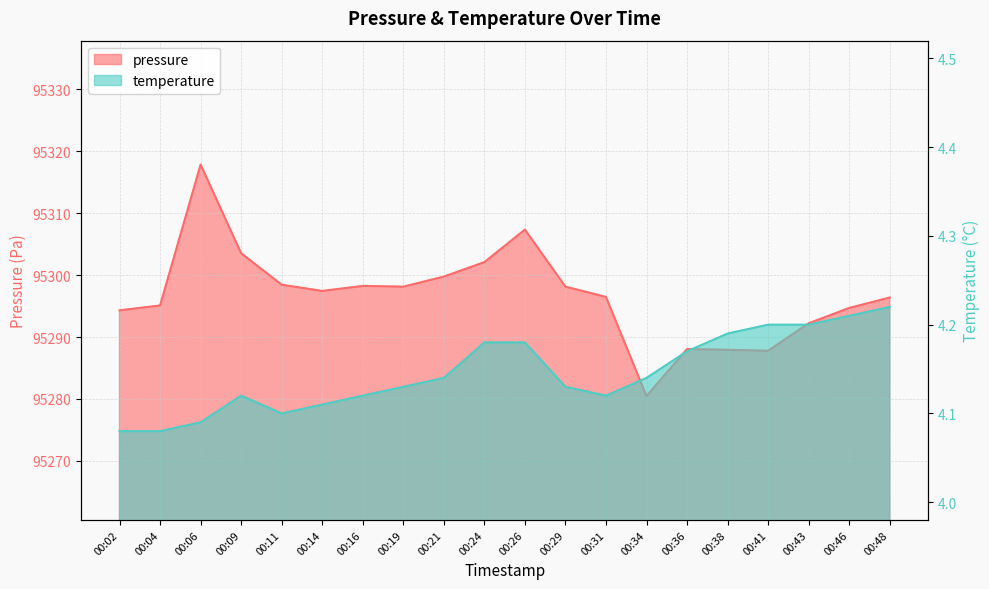

The value of temperature at 00:04 is 2.8. True or false?

False